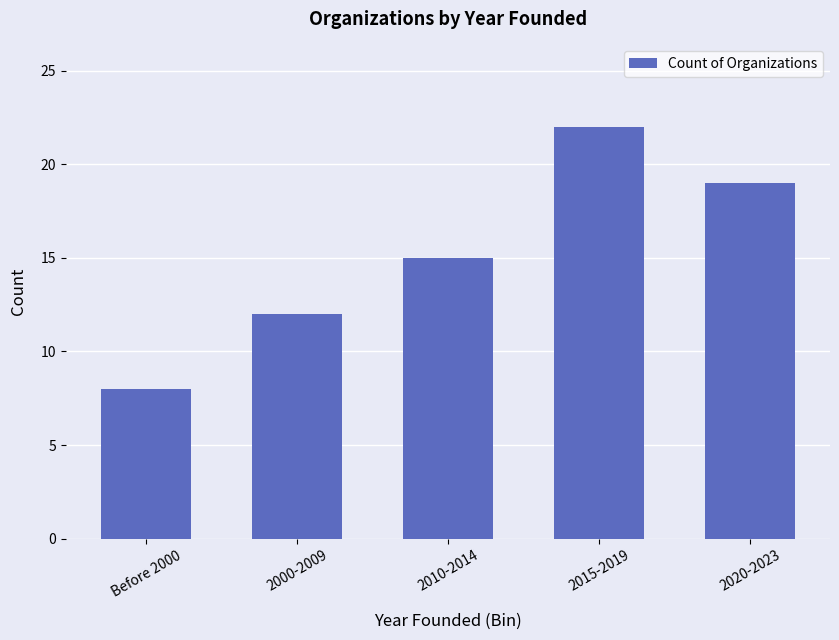

How many series are shown in this chart?

1